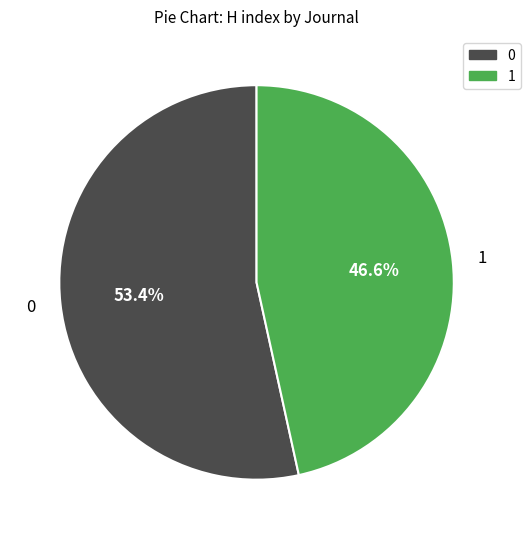

Is there a majority slice in this chart?

Yes